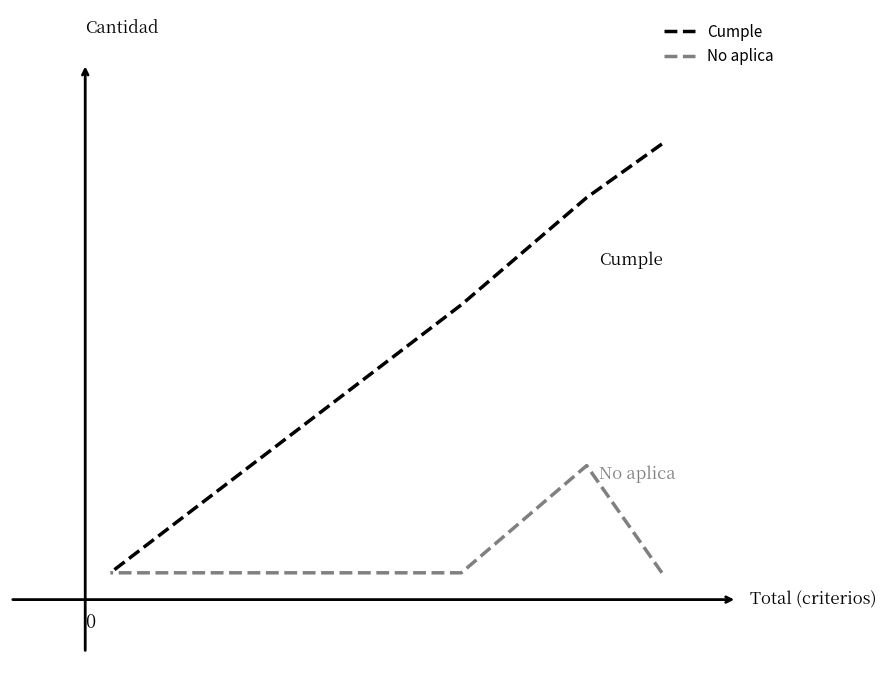

How many values in the No aplica series exceed 1?

1